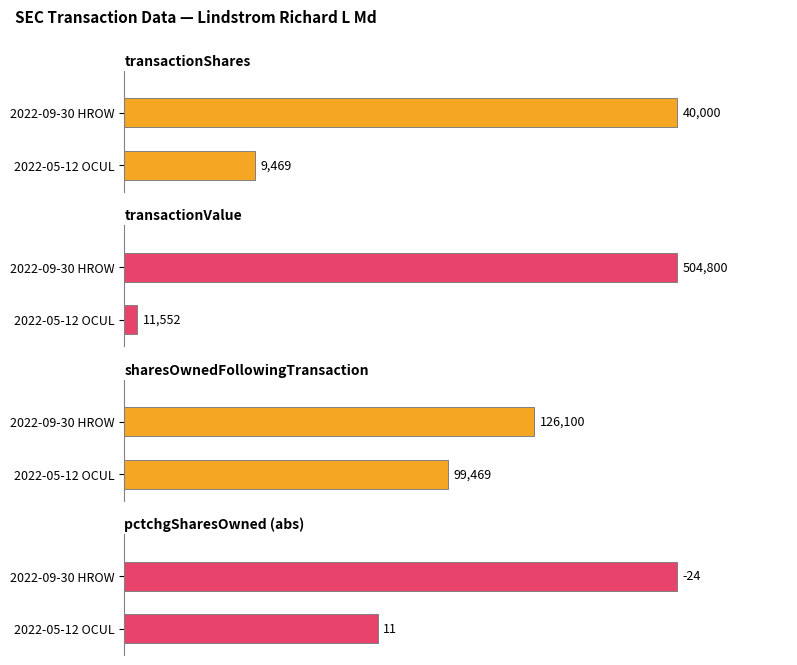

How many bars are there in total?

8